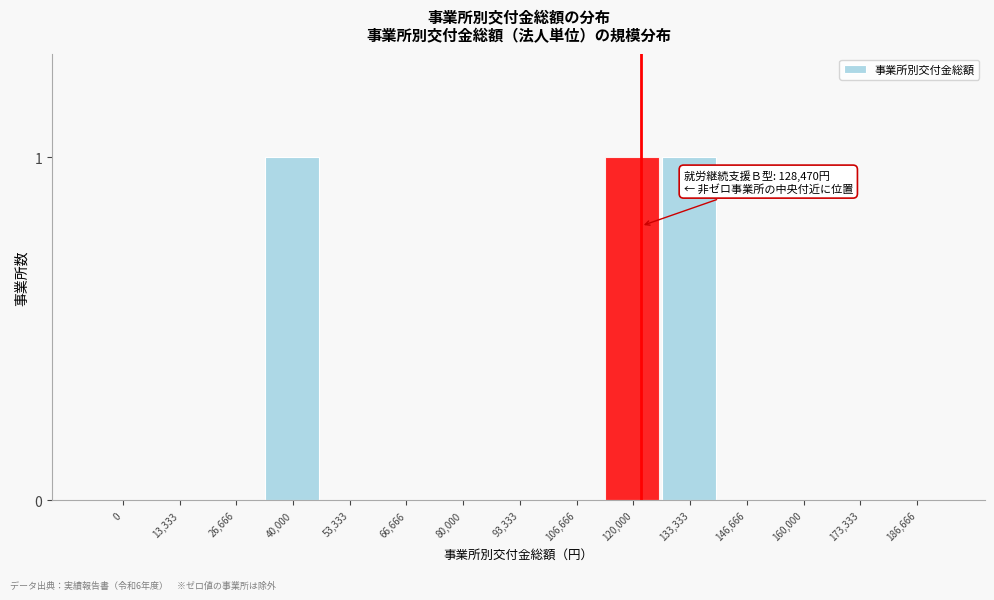

Reading right to left, extract all data points from this chart.

186,666=0	173,333=0	160,000=0	146,666=0	133,333=1	120,000=1	106,666=0	93,333=0	80,000=0	66,666=0	53,333=0	40,000=1	26,666=0	13,333=0	0=0